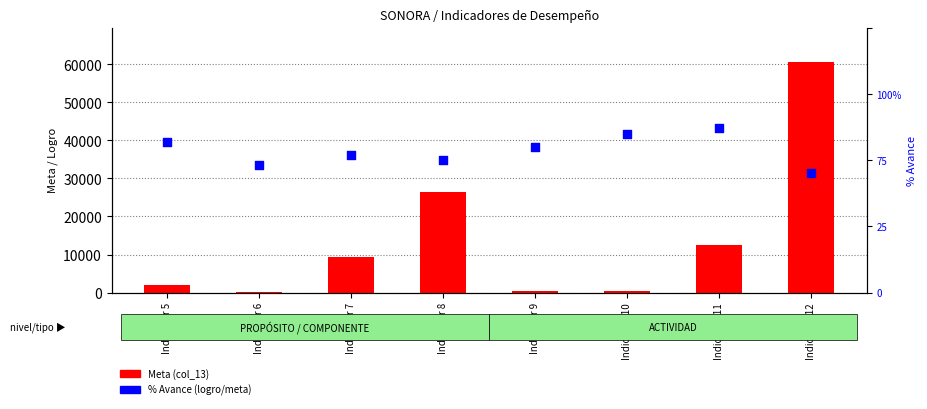

Which series has the widest spread of Y values?

Meta (col_13)